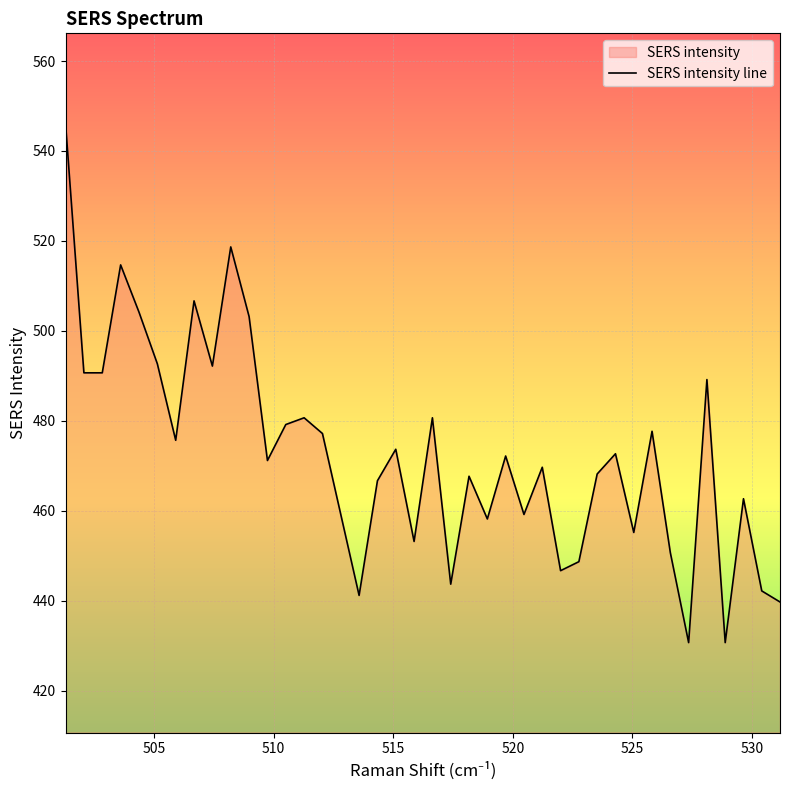

How many interior local valleys (lower than both neighbors) does the data have?

12